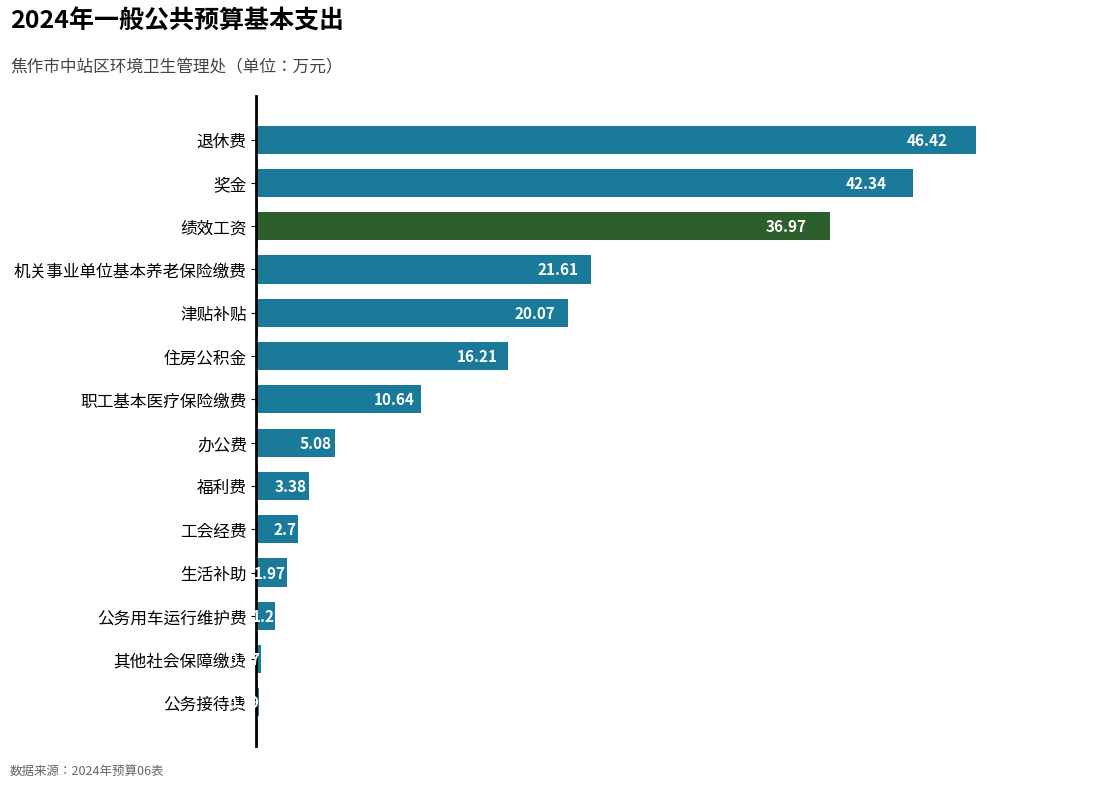

Between 公务用车运行维护费 and 生活补助, which is larger?

生活补助